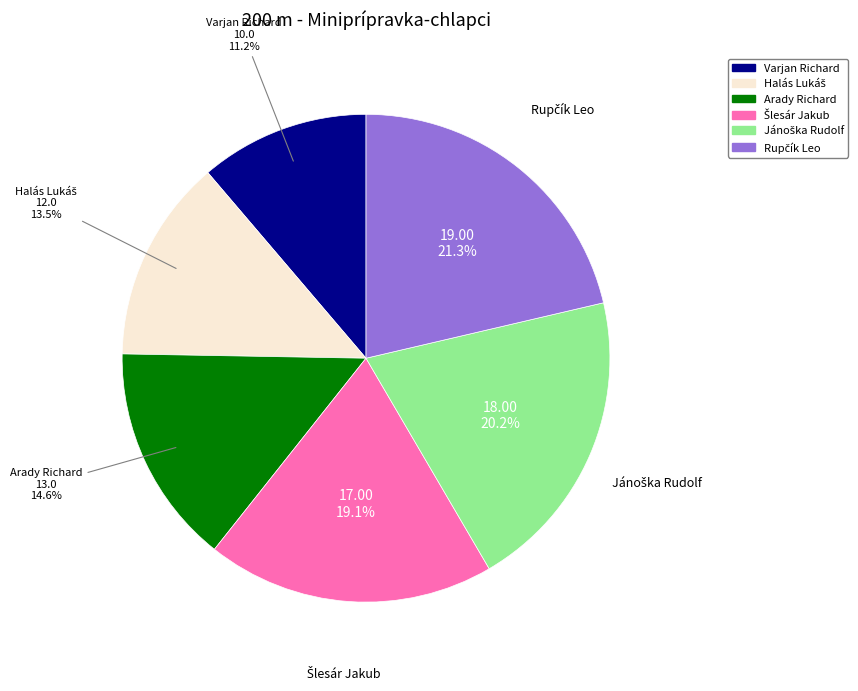

How much of the chart is everything except Arady Richard?

85.4%